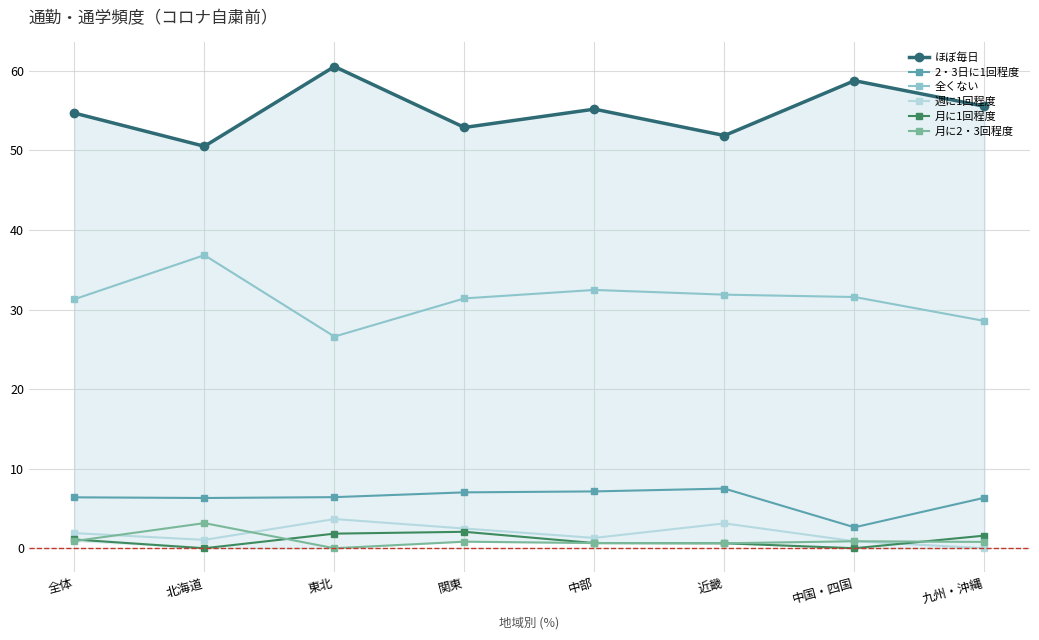

Between 東北 and 関東, which series saw the biggest shift?

ほぼ毎日